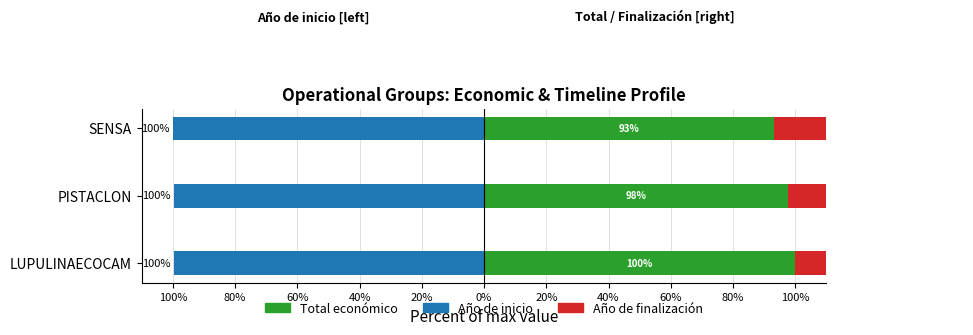

What is the value of the Año de finalización bar at the 1st from the left?

99.8